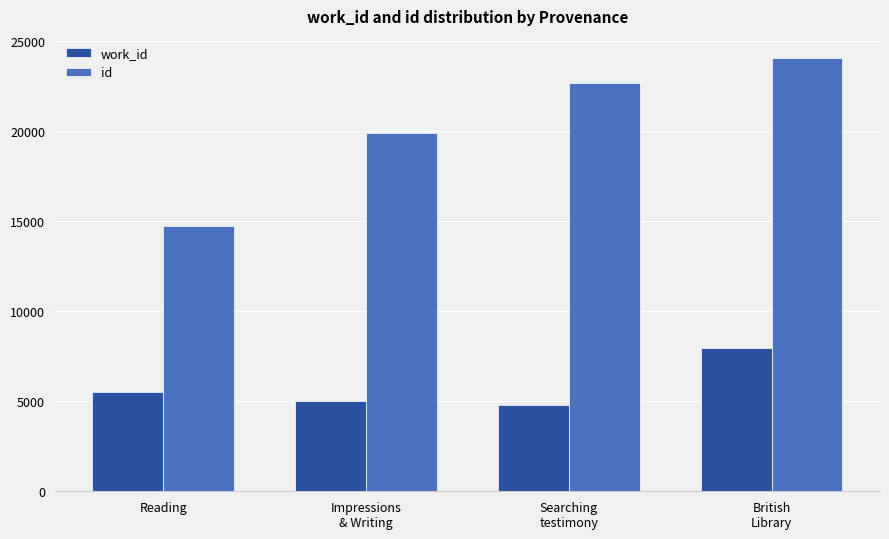

Is it true that work_id equals 1299 at Reading?

False